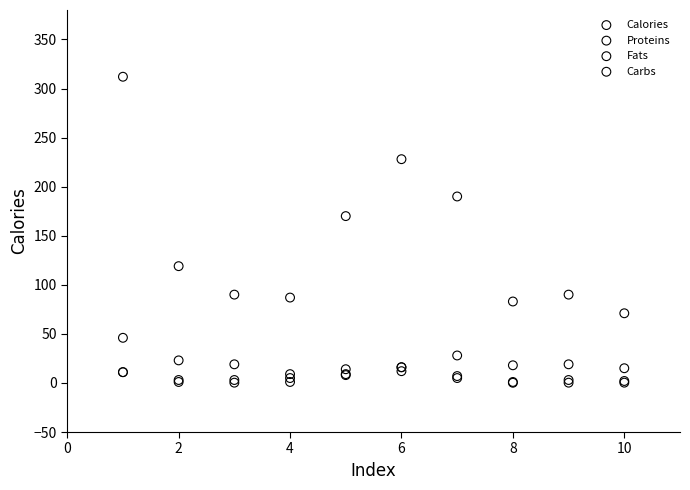

What are all the series names shown in the legend?

Calories, Proteins, Fats, Carbs